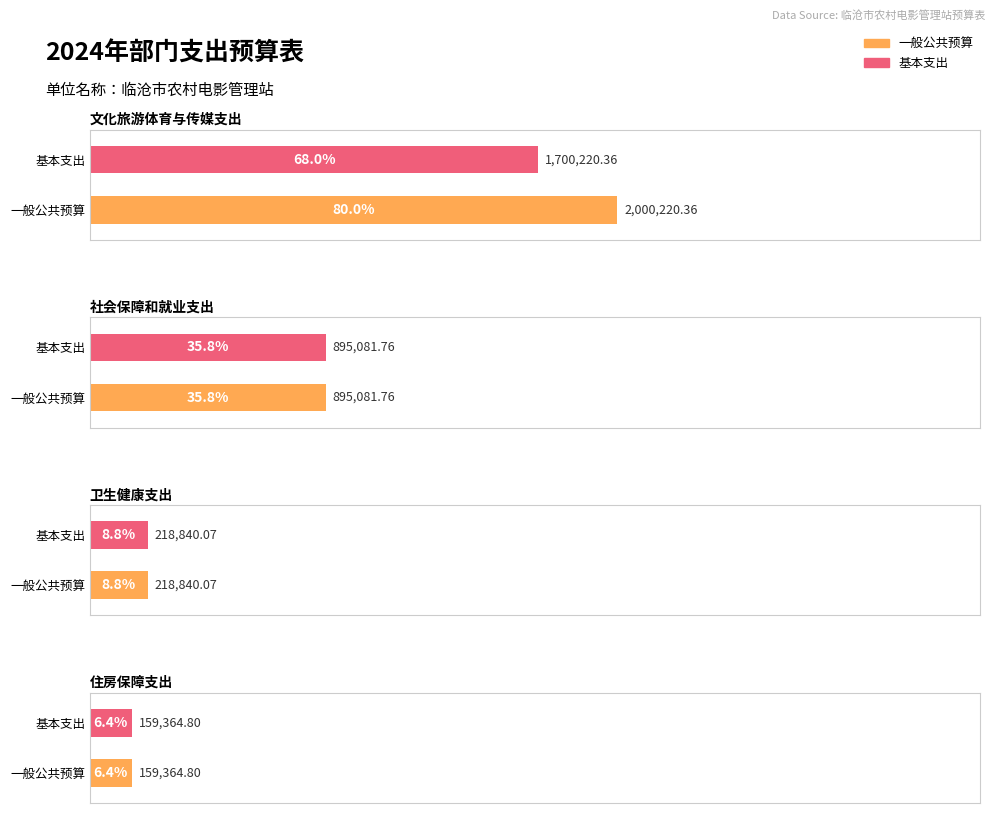

What is the difference between the maximum and second lowest values in the 基本支出 series?

1481380.3